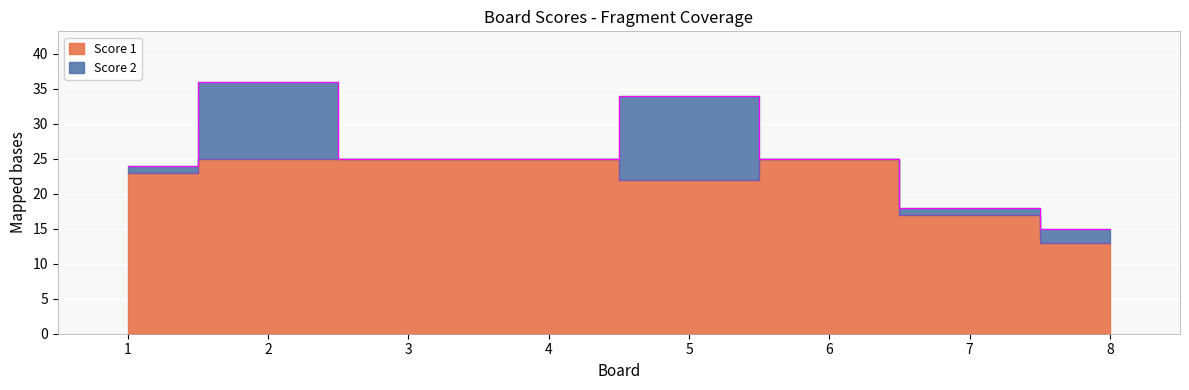

What is the change in value from 1 to 2?

+2